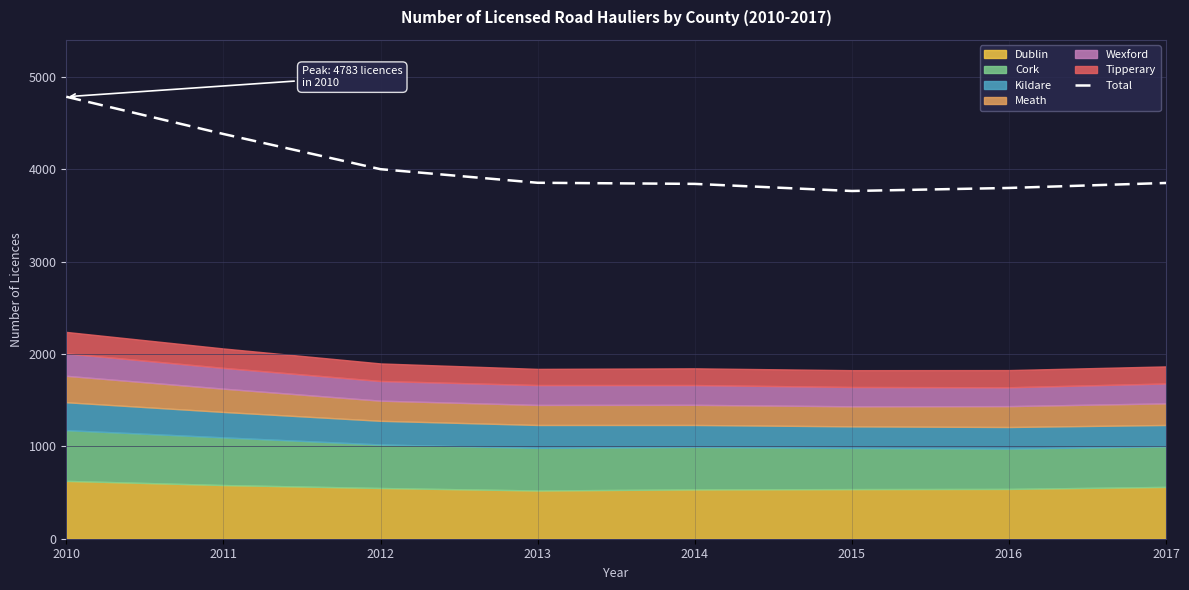

Which label corresponds to the largest value in the chart?

2010